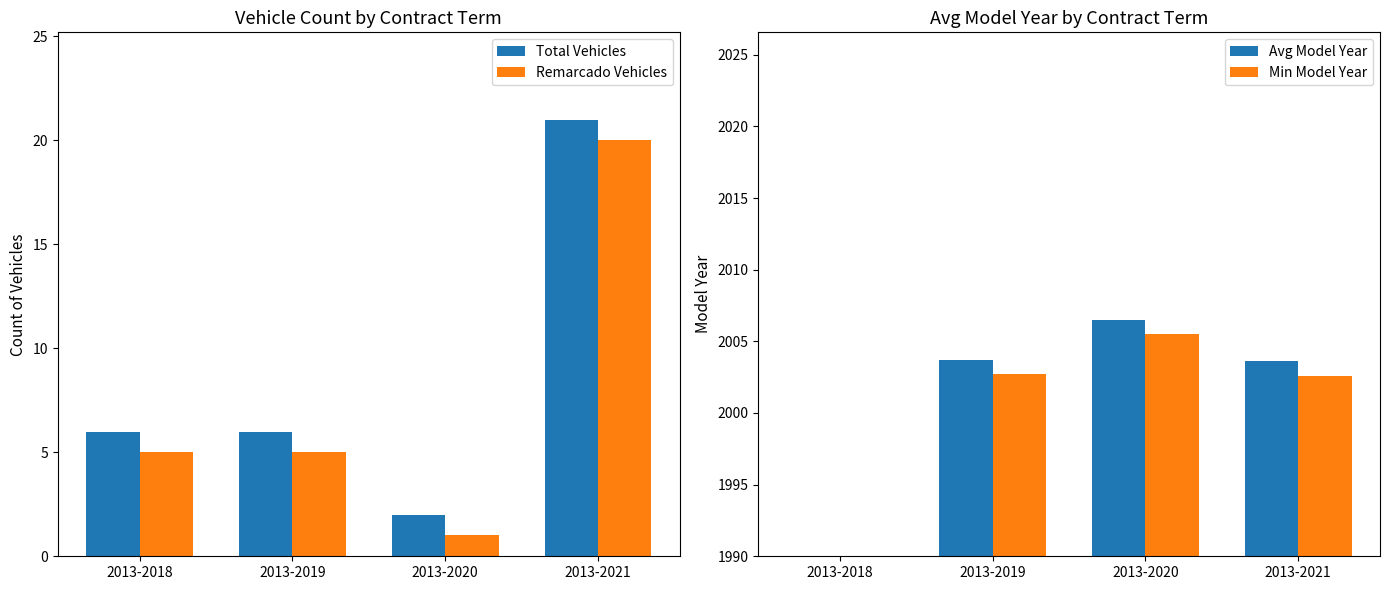

What is the total value across all series at 2013-2019?

4017.4